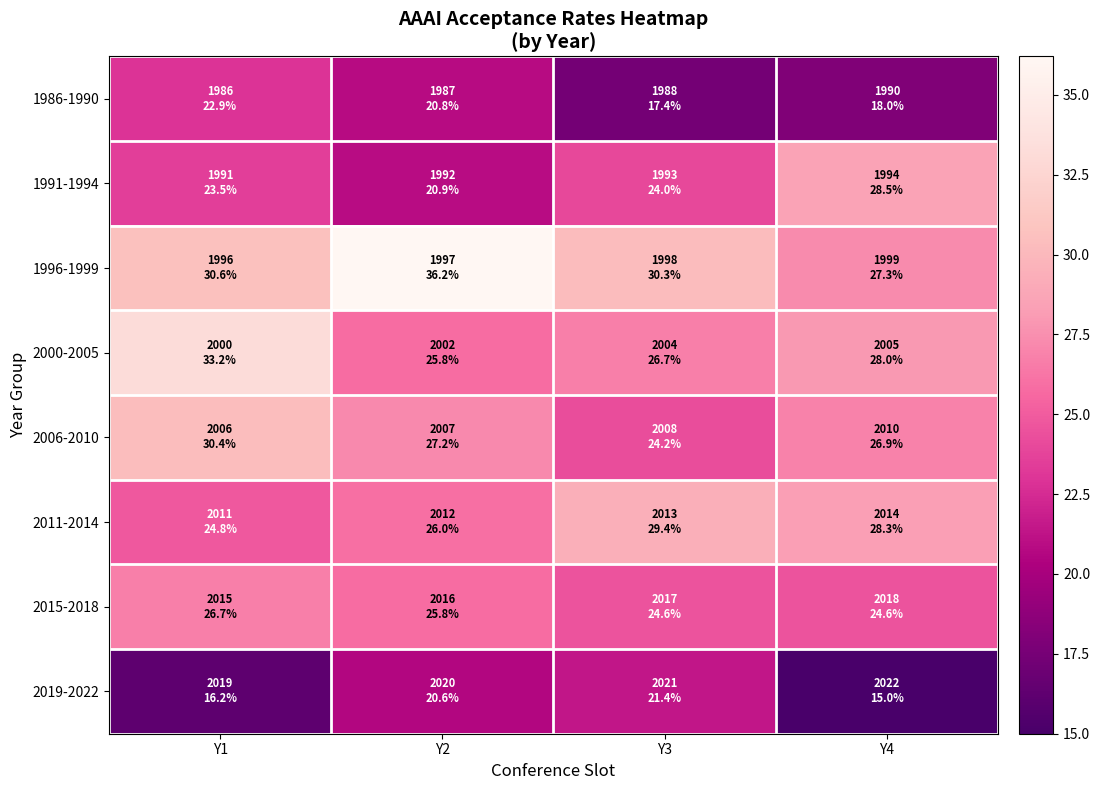

Reading left to right, what are all the values shown in this chart?

1986-1990: Y1=22.9	Y2=20.8	Y3=17.4	Y4=18.0
1991-1994: Y1=23.5	Y2=20.9	Y3=24.0	Y4=28.5
1996-1999: Y1=30.6	Y2=36.2	Y3=30.3	Y4=27.3
2000-2005: Y1=33.2	Y2=25.8	Y3=26.7	Y4=28.0
2006-2010: Y1=30.4	Y2=27.2	Y3=24.2	Y4=26.9
2011-2014: Y1=24.8	Y2=26.0	Y3=29.4	Y4=28.3
2015-2018: Y1=26.7	Y2=25.8	Y3=24.6	Y4=24.6
2019-2022: Y1=16.2	Y2=20.6	Y3=21.4	Y4=15.0